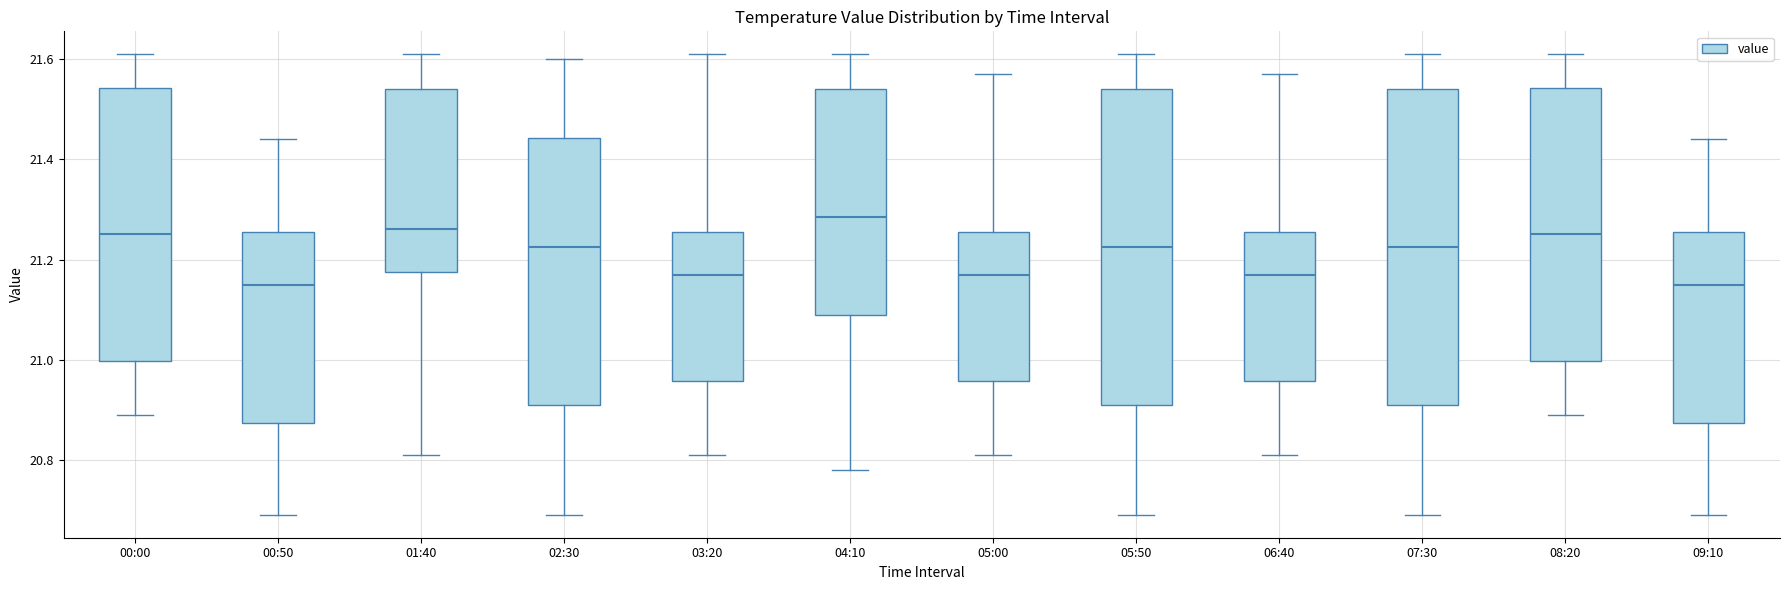

Reading left to right, transcribe this box plot: for each box, give where its median line is, the range the box spans, and where its two whiskers end, as read against the y-axis. The values are not printed on the chart, so give them approximately, as read against the axis.

00:00: median 21.26, box 21.00 to 21.54, whiskers 20.90 to 21.62
00:50: median 21.16, box 20.88 to 21.26, whiskers 20.70 to 21.44
01:40: median 21.26, box 21.18 to 21.54, whiskers 20.82 to 21.62
02:30: median 21.22, box 20.92 to 21.44, whiskers 20.70 to 21.60
03:20: median 21.18, box 20.96 to 21.26, whiskers 20.82 to 21.62
04:10: median 21.28, box 21.10 to 21.54, whiskers 20.78 to 21.62
05:00: median 21.18, box 20.96 to 21.26, whiskers 20.82 to 21.58
05:50: median 21.22, box 20.92 to 21.54, whiskers 20.70 to 21.62
06:40: median 21.18, box 20.96 to 21.26, whiskers 20.82 to 21.58
07:30: median 21.22, box 20.92 to 21.54, whiskers 20.70 to 21.62
08:20: median 21.26, box 21.00 to 21.54, whiskers 20.90 to 21.62
09:10: median 21.16, box 20.88 to 21.26, whiskers 20.70 to 21.44